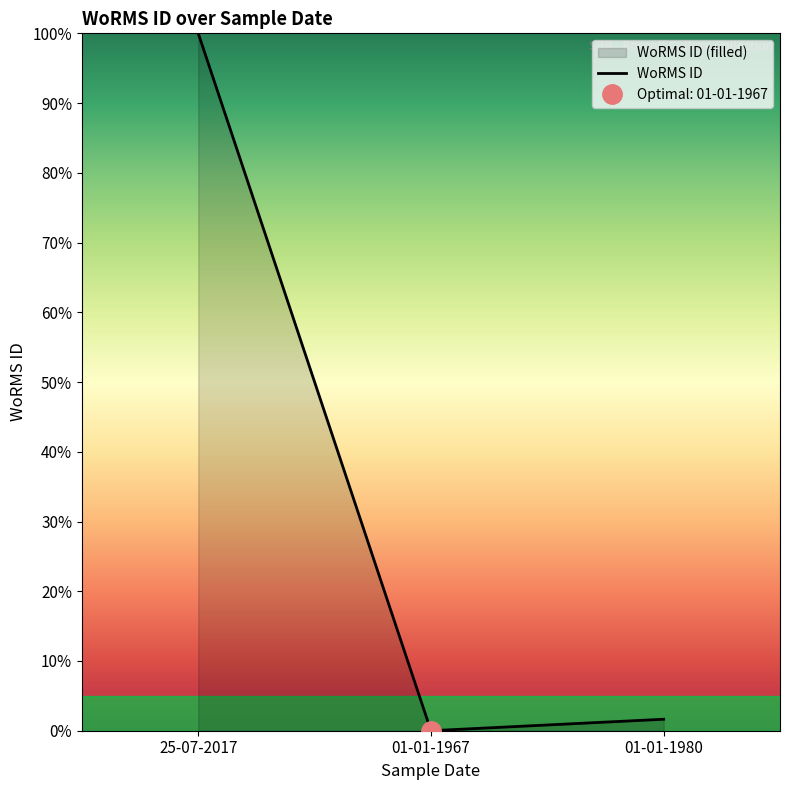

Reading right to left, extract all data points from this chart.

1.6	0.0	100.0